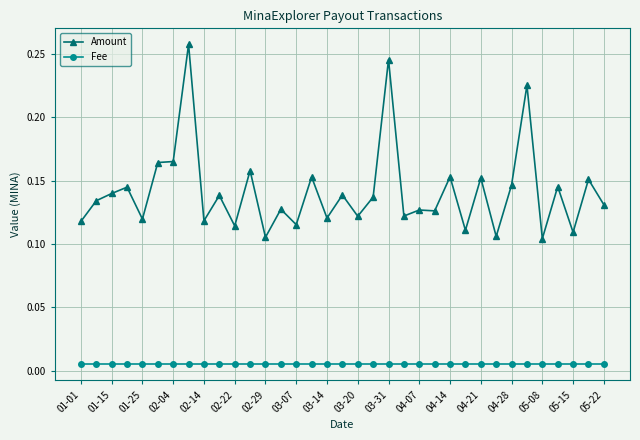

Which series has the largest range (max minus min)?

Amount